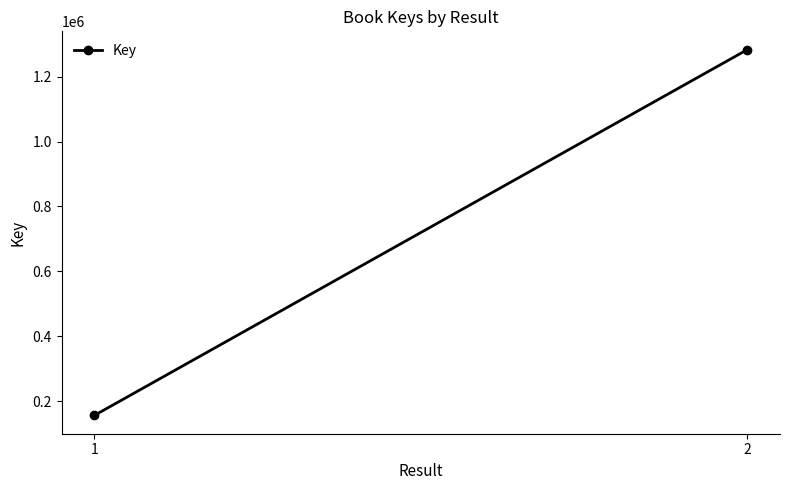

What is the approximate value at 1, to the nearest 50?

155850